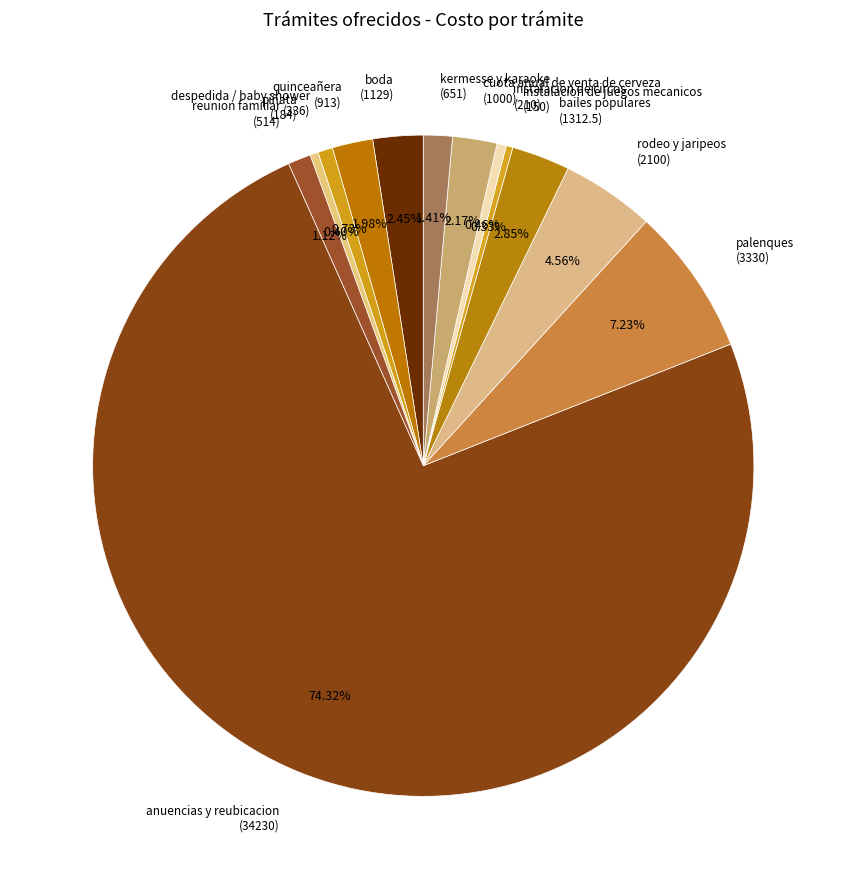

To the nearest percent, what is the difference between the largest and smallest slice percentages?

74%